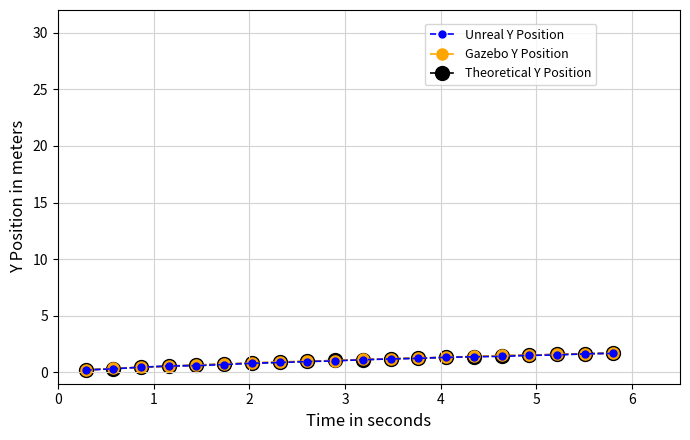

Which series ends up on top after the final intersection of Theoretical Y Position and Unreal Y Position?

Theoretical Y Position